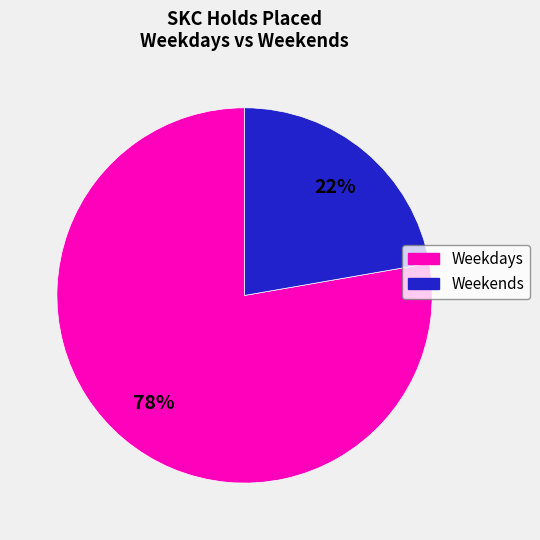

Does any single category account for the majority?

Yes